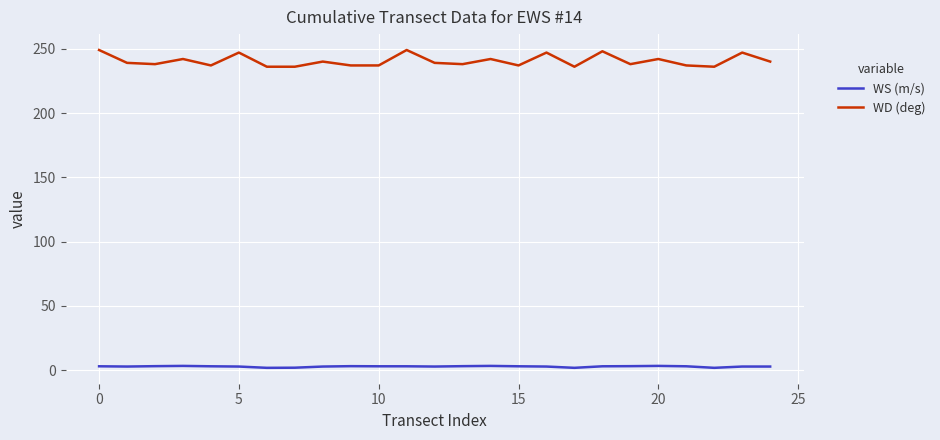

What is the average value of the WS (m/s) series?

2.9